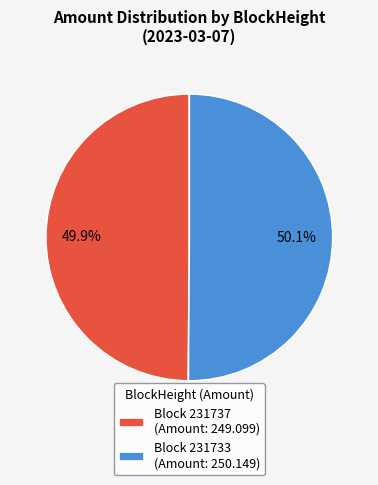

Is there a majority slice in this chart?

Yes